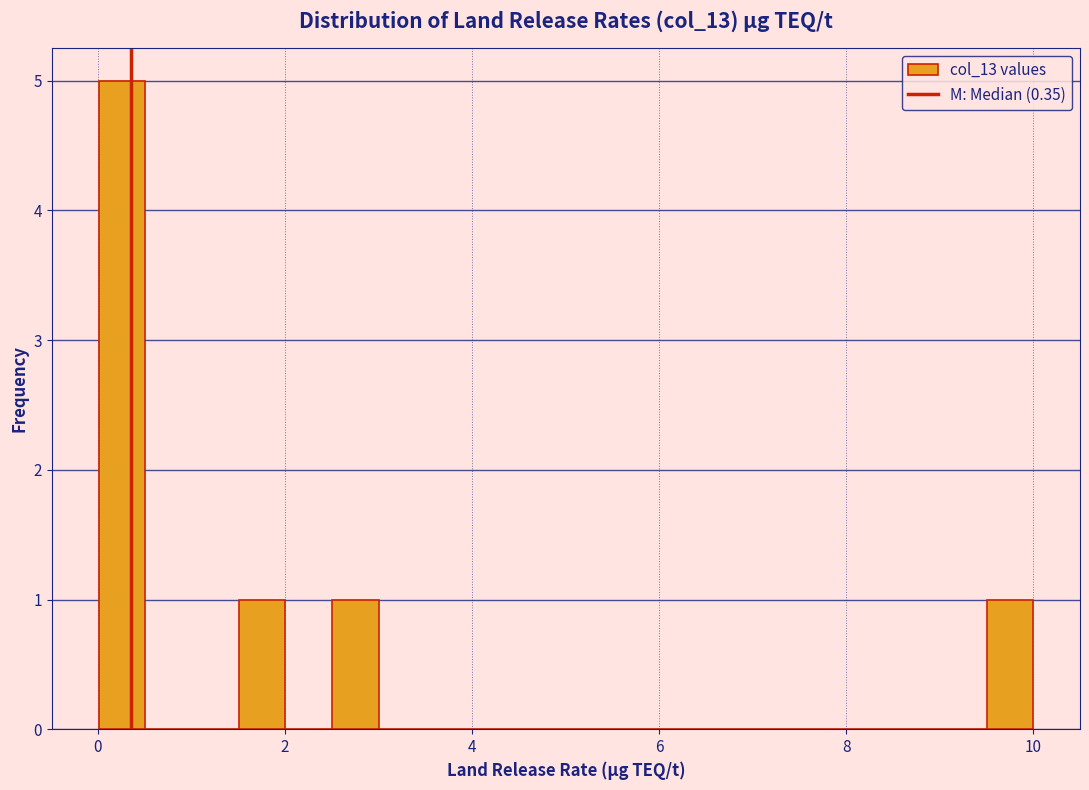

Around what value on the x-axis is the tallest bar? Give the approximate position of its centre, as read against the axis.

0.2